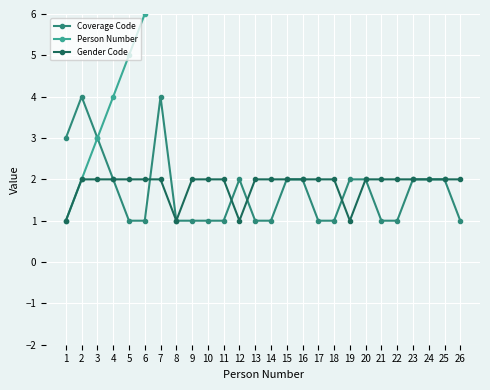

What are all the series names shown in the legend?

Coverage Code, Person Number, Gender Code